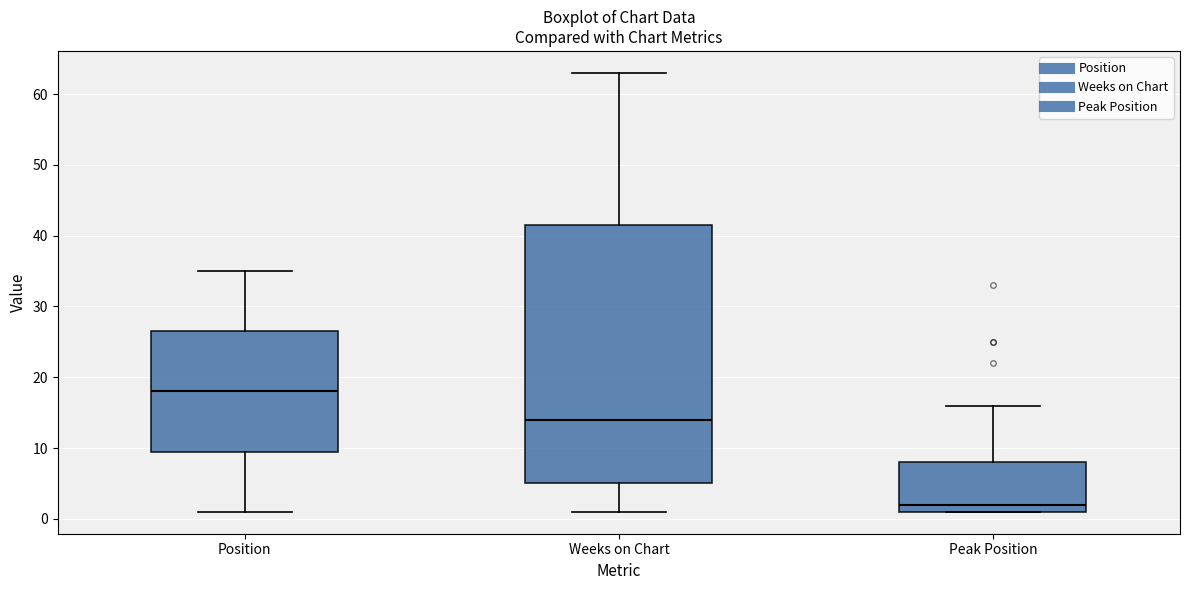

Which box's median line is the lowest?

Peak Position